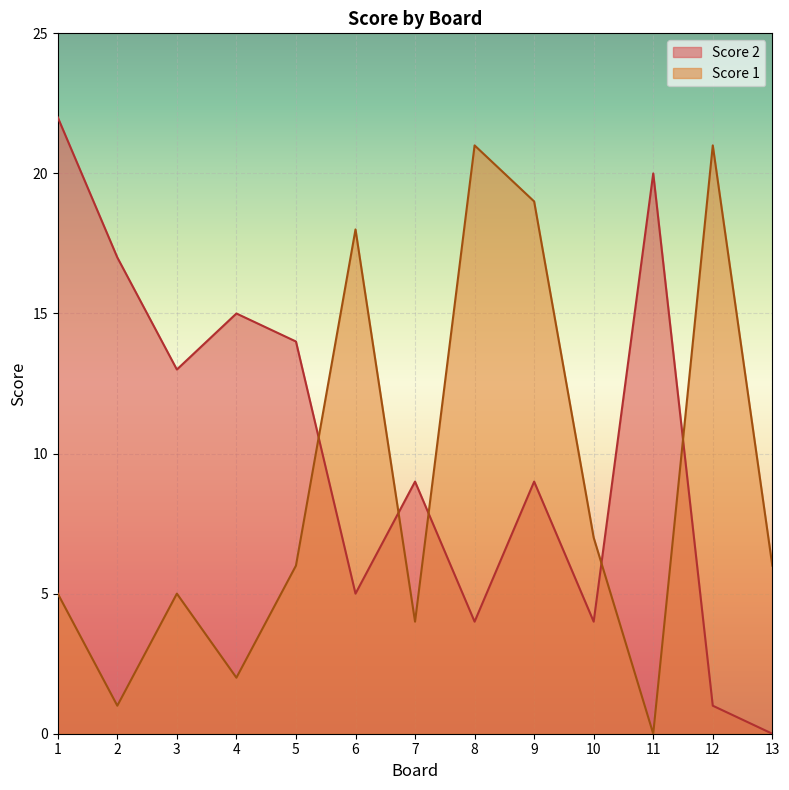

Which has a higher value, 13 or 11?

11